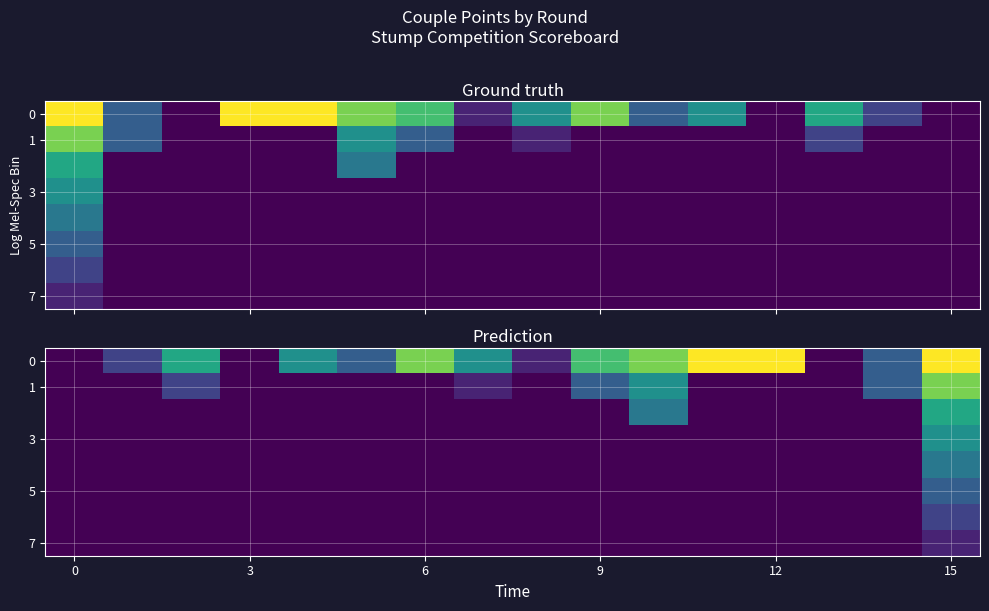

What is the difference between the highest and lowest values at 6?

6